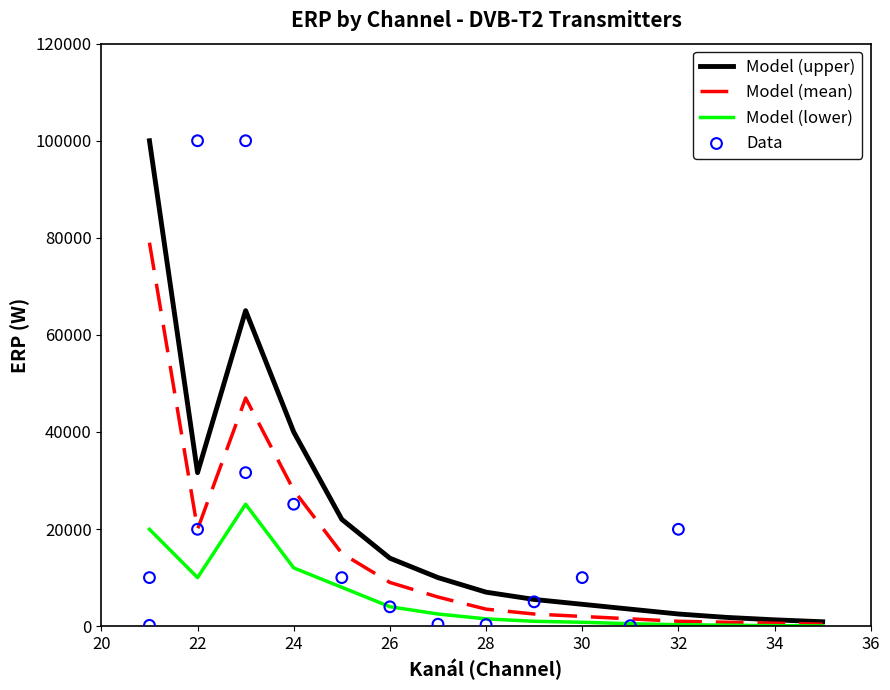

At how many categories does at least one series exceed 87556?

3